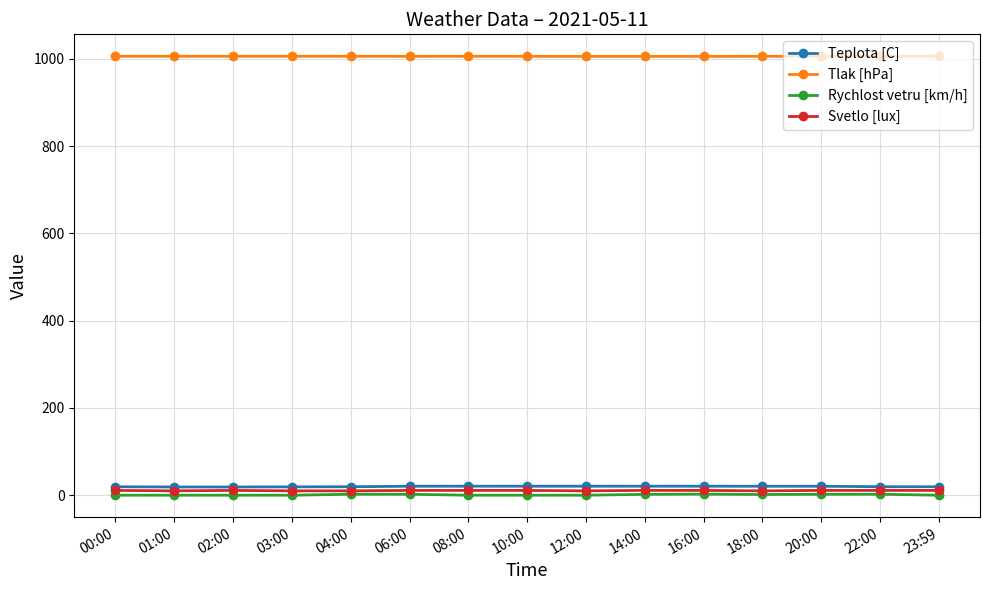

Which series has the largest range (max minus min)?

Rychlost vetru [km/h]